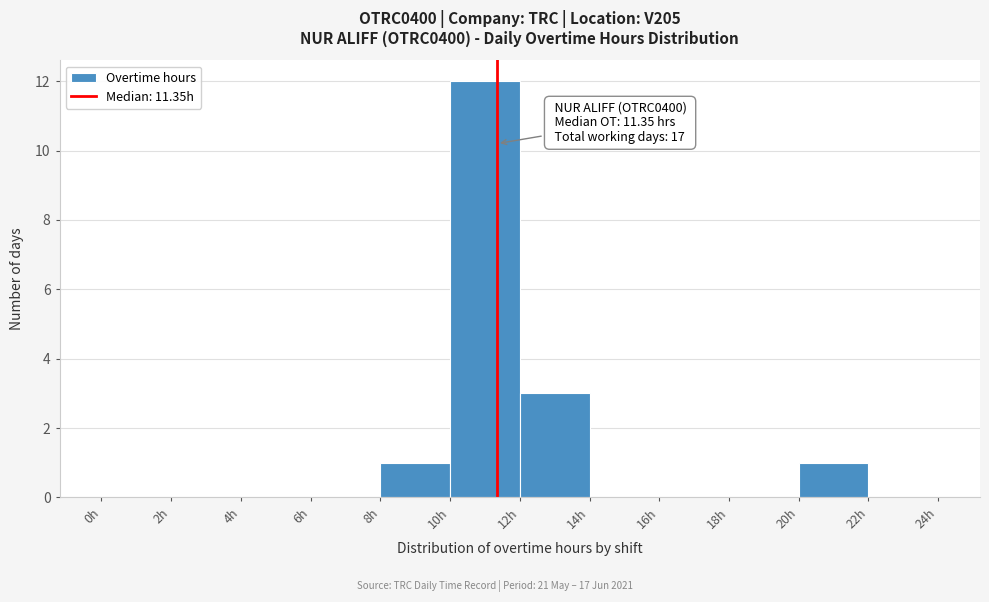

Over which range of the x-axis is the bar tallest?

10 to 12